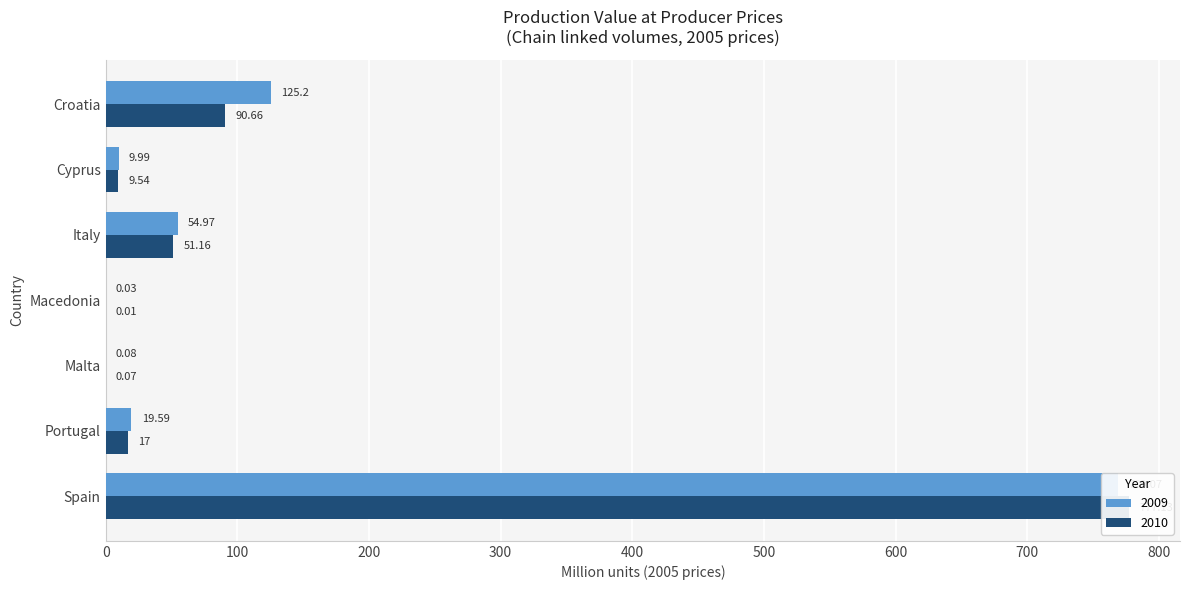

What is the label of the 2nd bar from the right?

Portugal